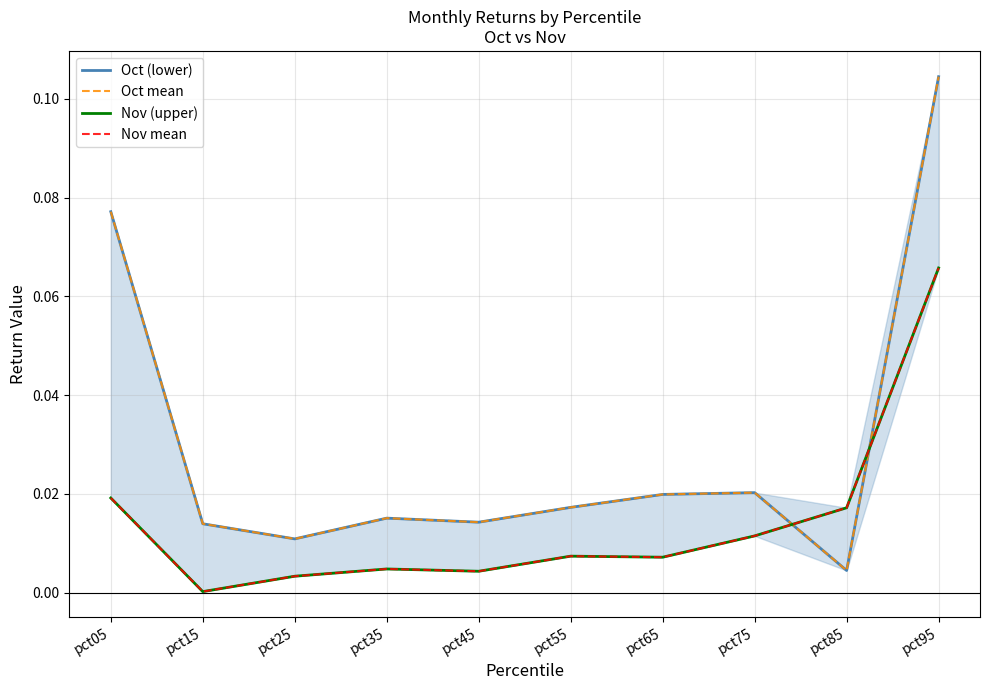

What is the spread (max minus min) of values at pct05?

0.1